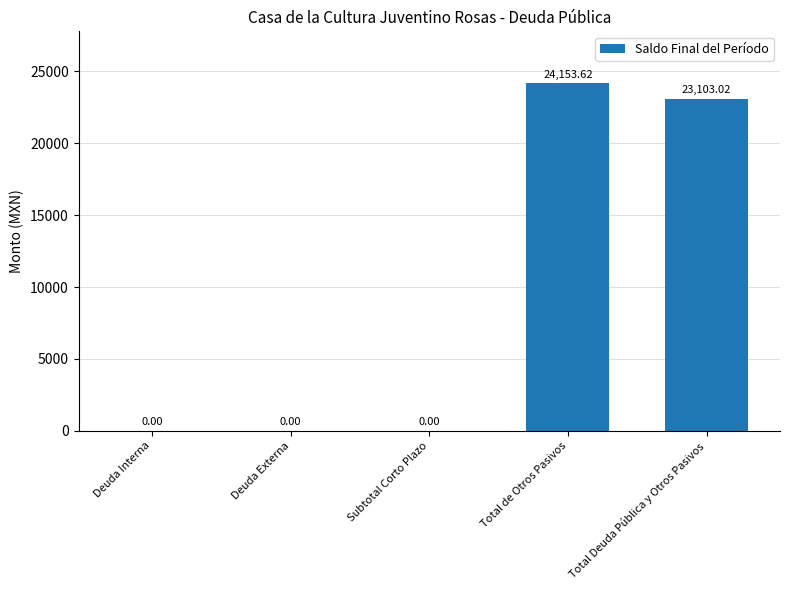

How many series are shown in this chart?

1